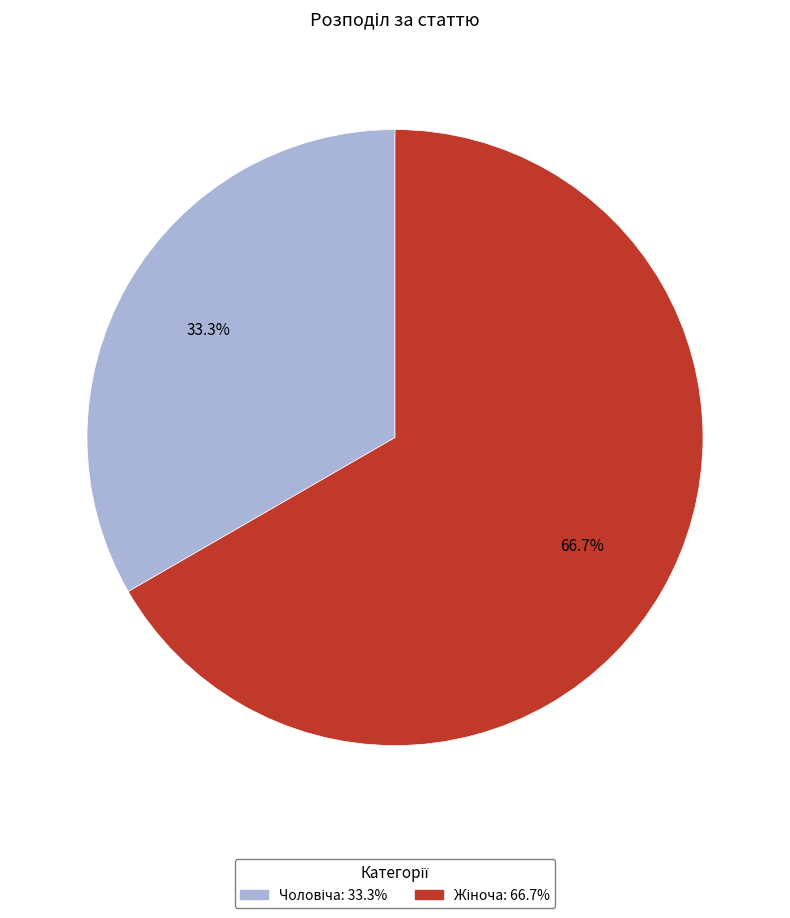

How many slices are in this pie chart?

2